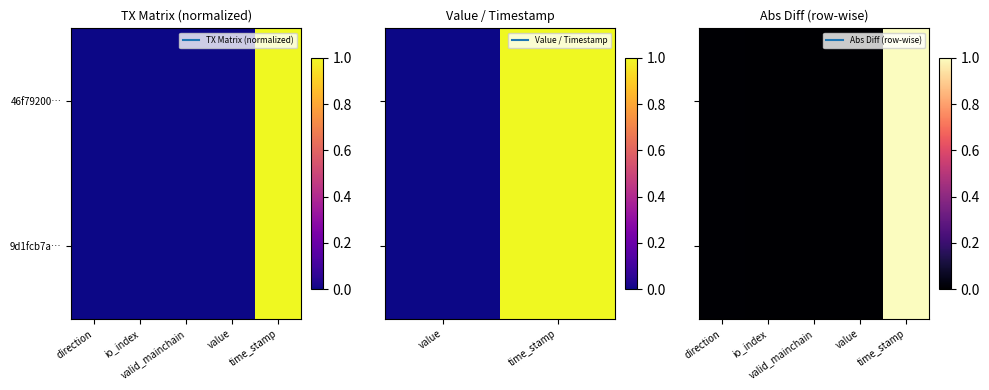

List the series in order of their peak value, highest first.

46f79200…, 9d1fcb7a…